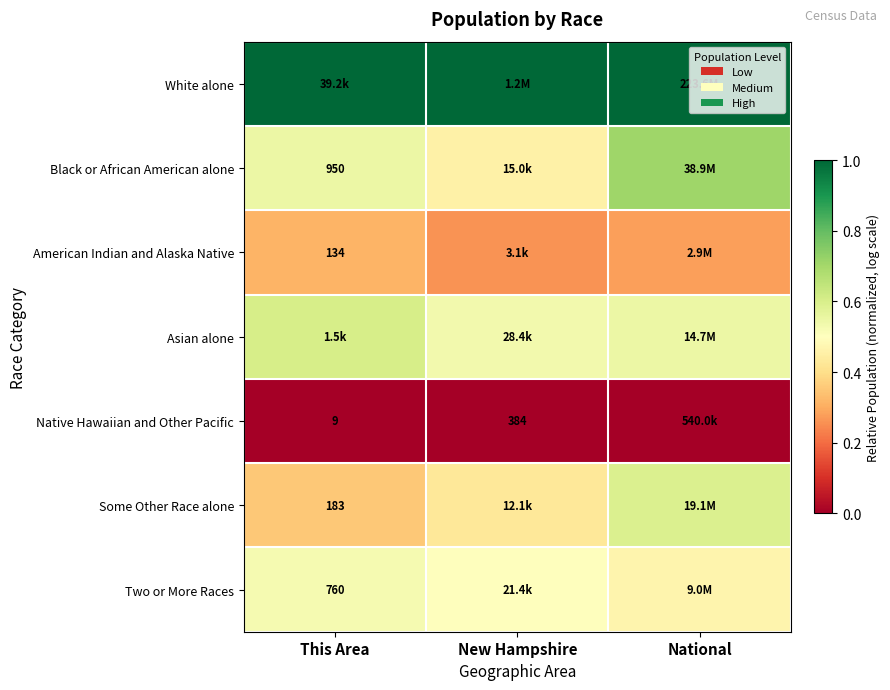

Which category has the lowest value in the Some Other Race alone series?

This Area